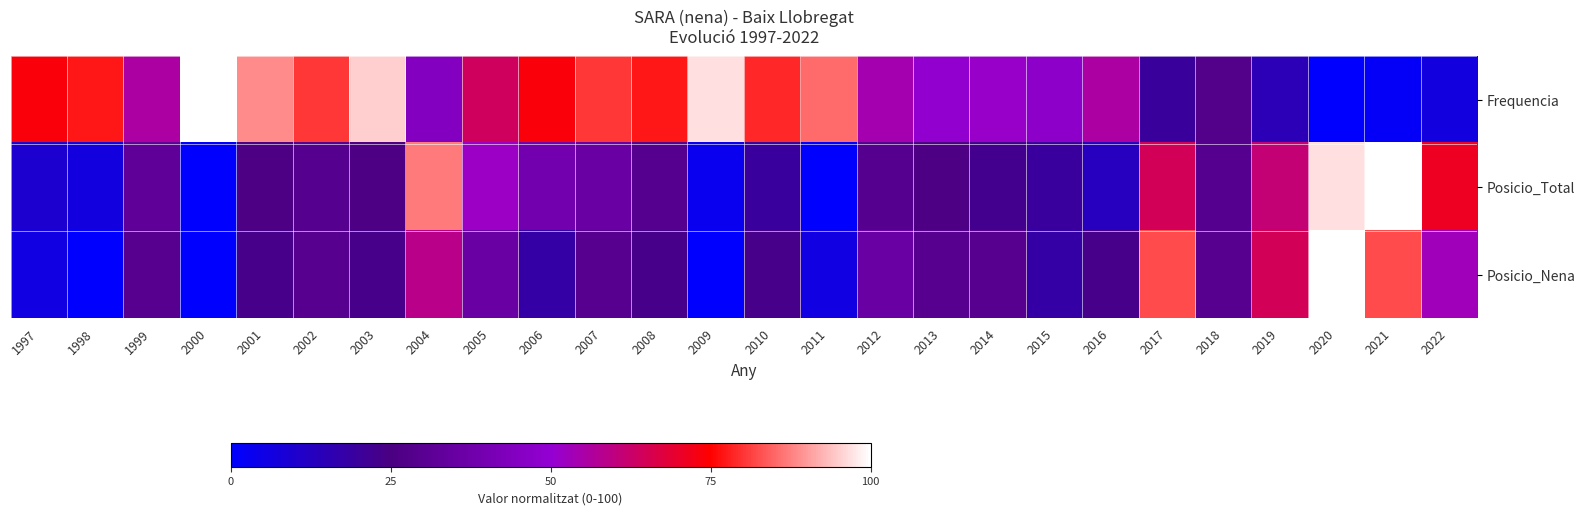

At how many categories does at least one series exceed 71?

16